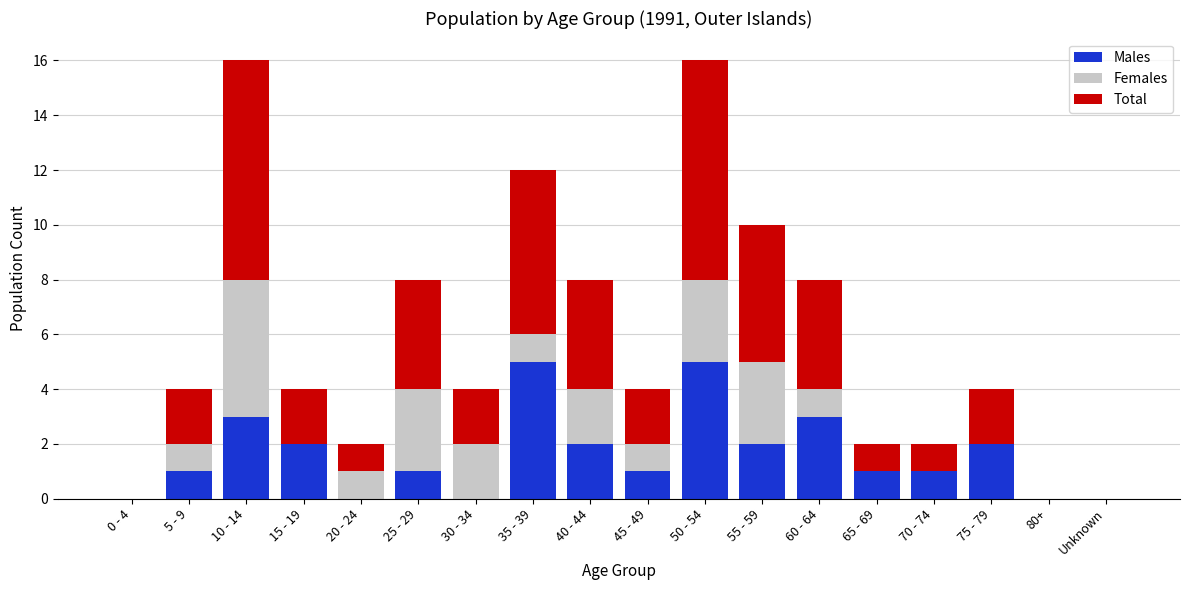

How many series are shown in this chart?

3